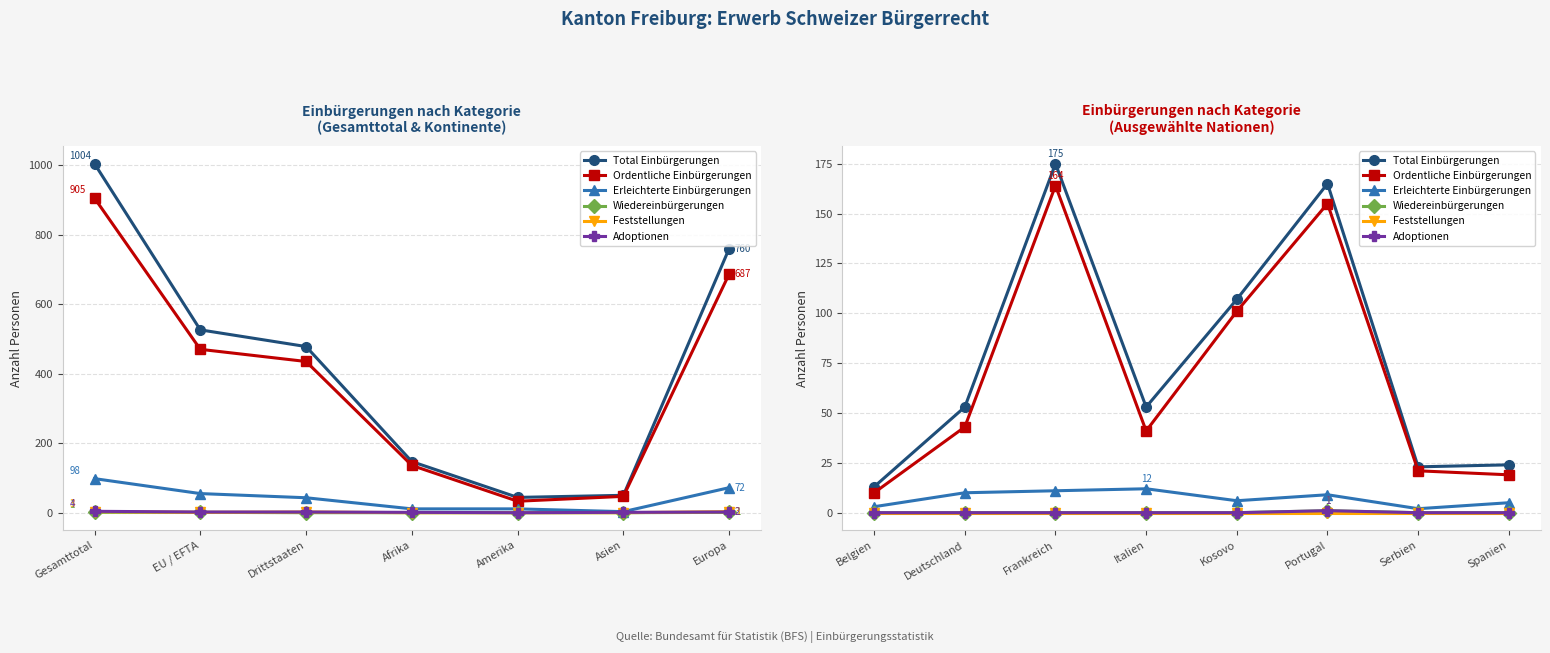

Which series has the largest range (max minus min)?

Total Einbürgerungen